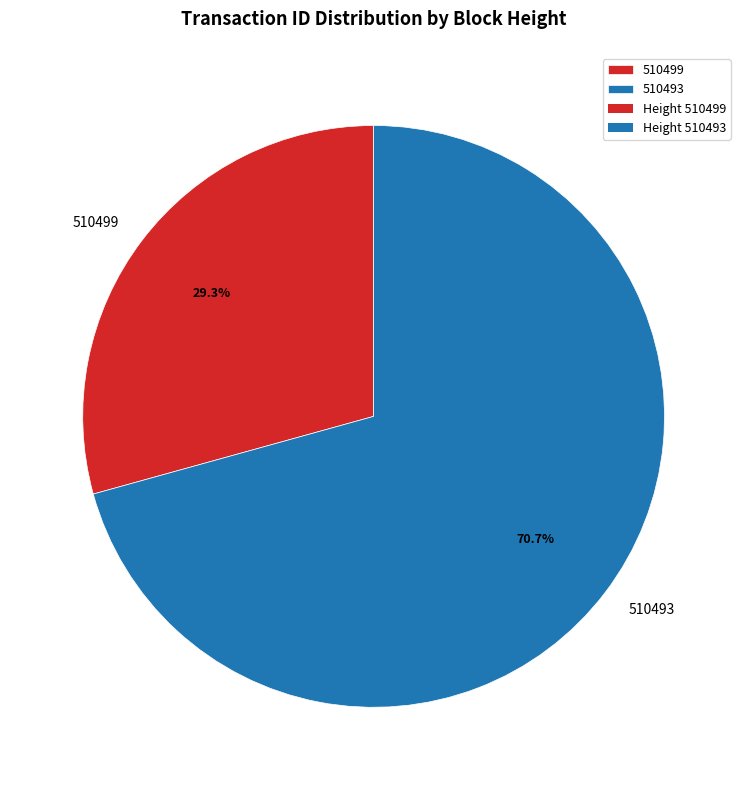

To the nearest percent, what is the combined percentage of 510493 and 510499?

100%